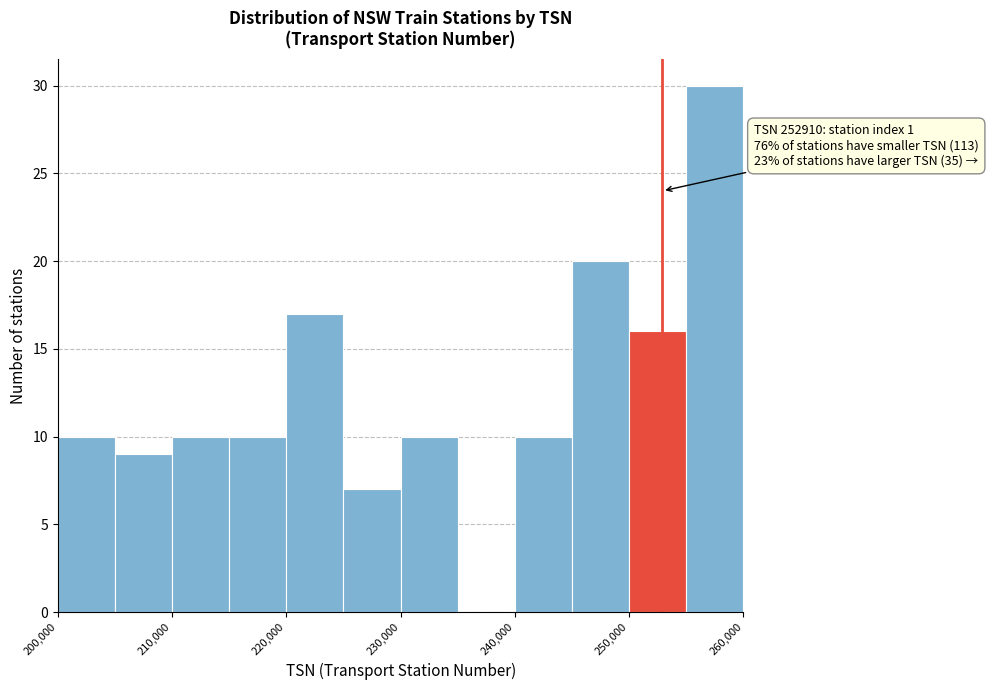

Which range on the x-axis has the tallest bar?

255000 to 260000